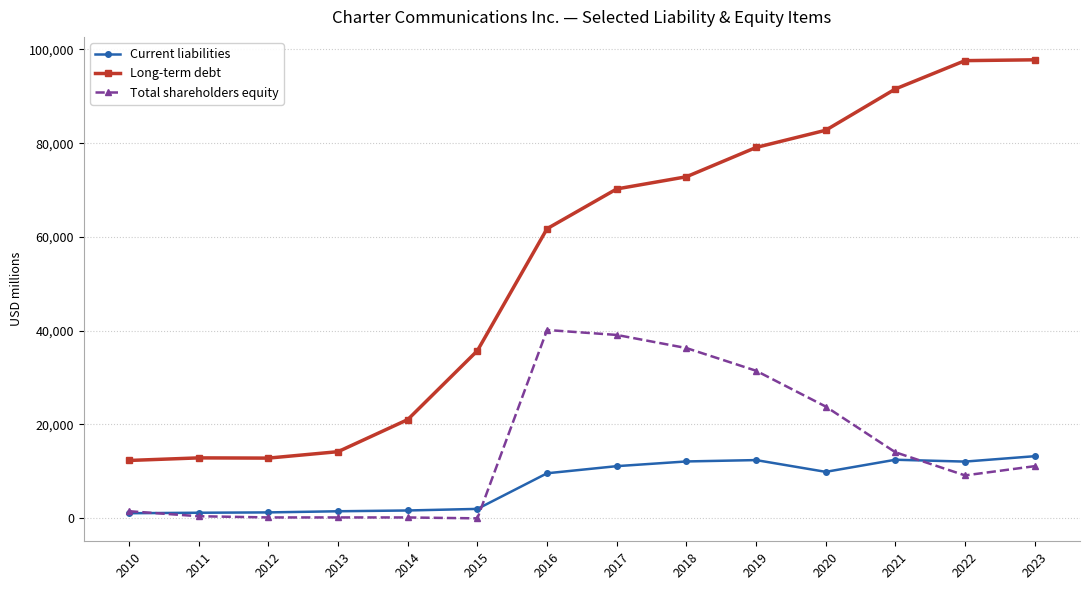

True or false: Long-term debt and Current liabilities cross at least once.

False